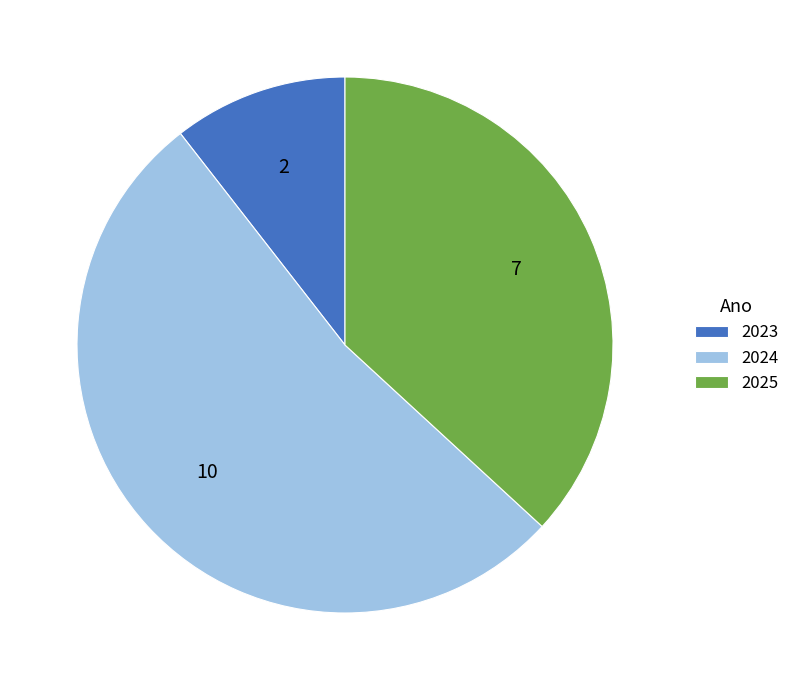

Do 2023 and 2025 together represent more than half of the pie?

No